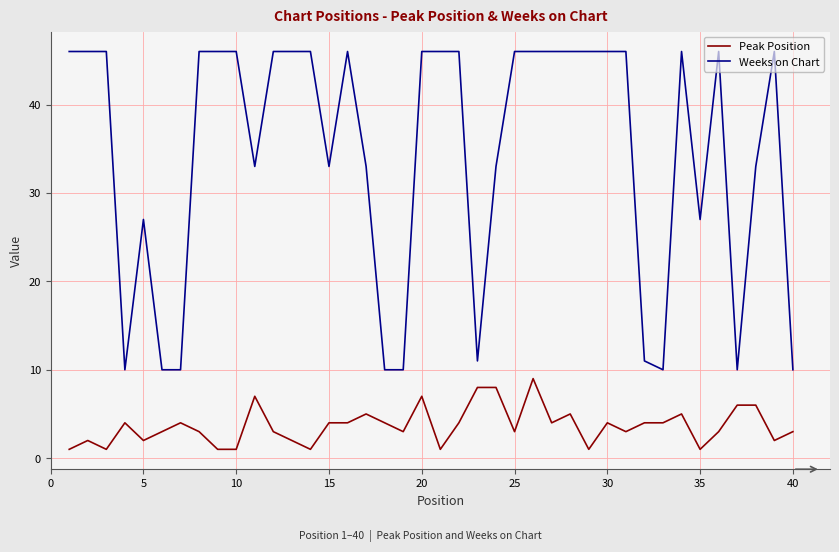

Is this an area chart (filled region under the line)?

No